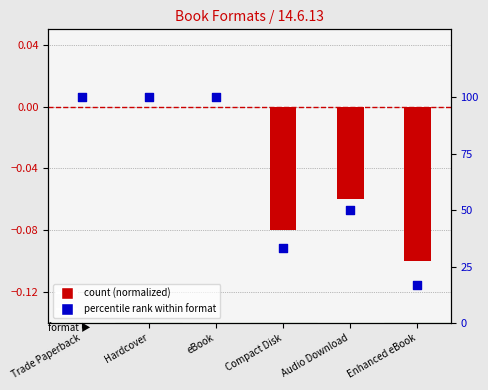

At how many categories does at least one series exceed 18?

5